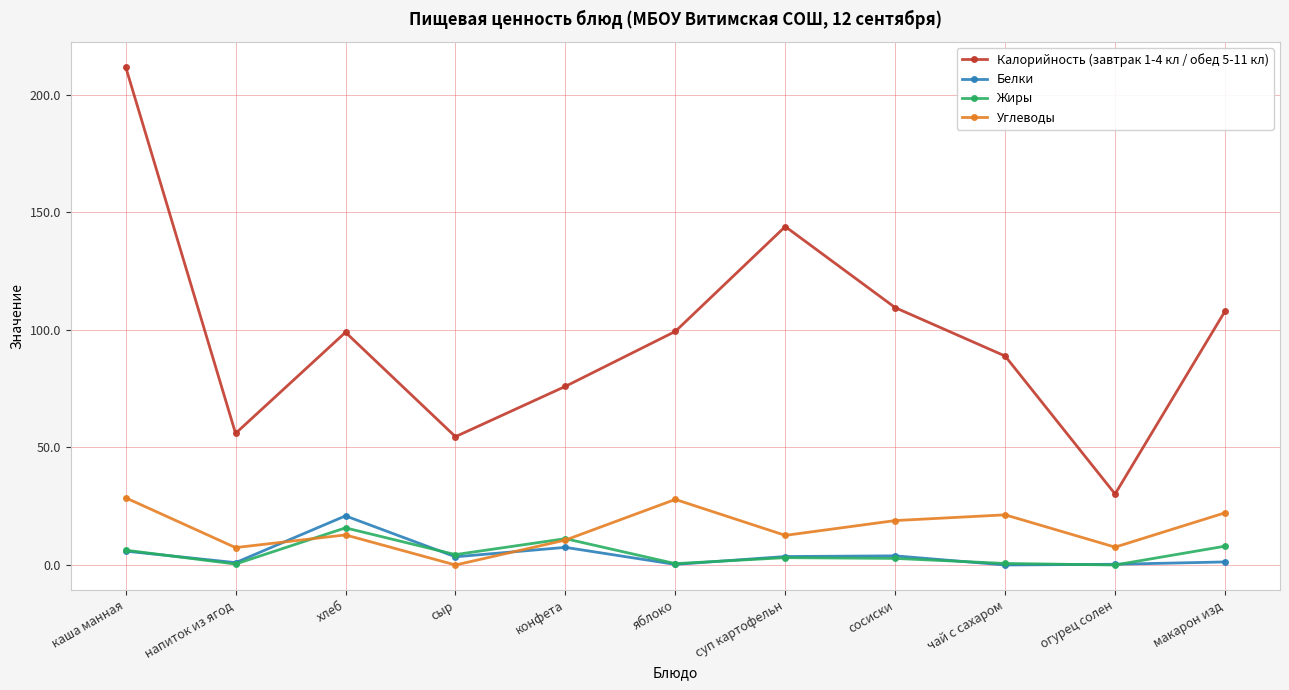

Which label corresponds to the largest value in the chart?

каша манная